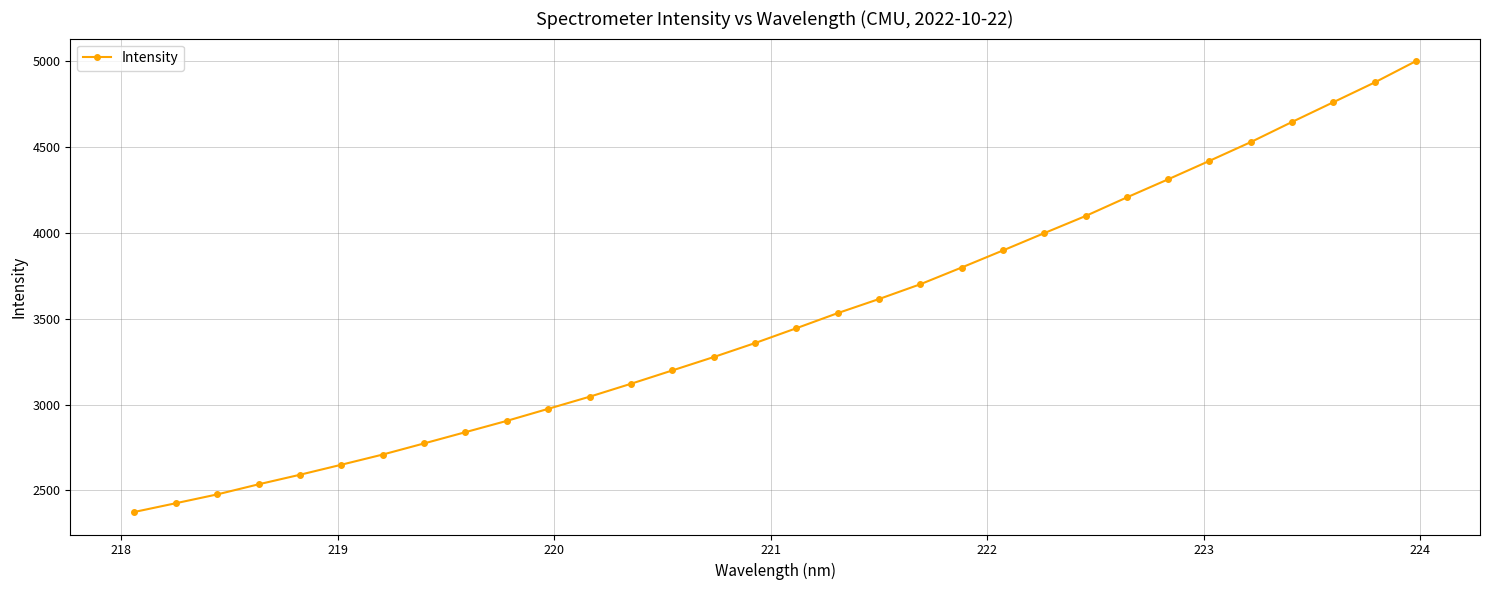

What is the value of the 21st point from the left?

3797.7